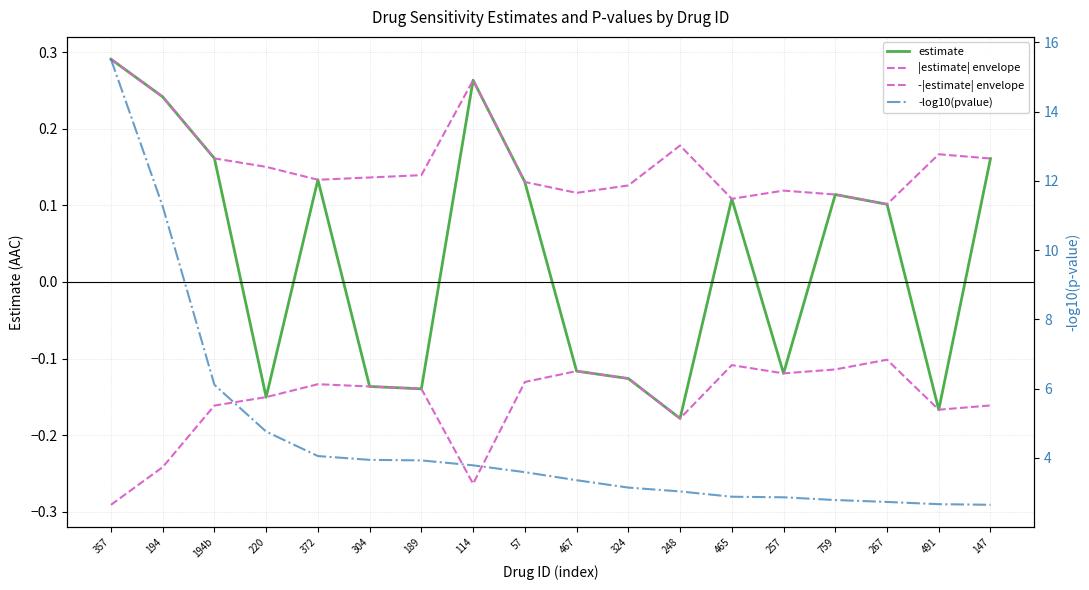

What is the label of the 6th point from the right?

465